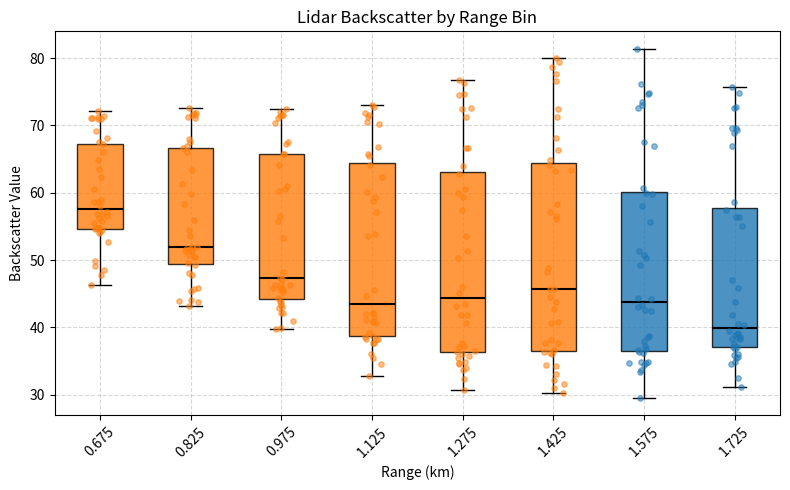

Reading left to right, read every box against the y-axis: the position of its median line, the range the box covers, and the ends of its whiskers. The values are not printed on the chart, so give them approximately, as read against the axis.

0.675: median 58, box 55 to 67, whiskers 46 to 72
0.825: median 52, box 49 to 67, whiskers 43 to 73
0.975: median 47, box 44 to 66, whiskers 40 to 72
1.125: median 43, box 39 to 64, whiskers 33 to 73
1.275: median 44, box 36 to 63, whiskers 31 to 77
1.425: median 46, box 37 to 64, whiskers 30 to 80
1.575: median 44, box 37 to 60, whiskers 30 to 81
1.725: median 40, box 37 to 58, whiskers 31 to 76